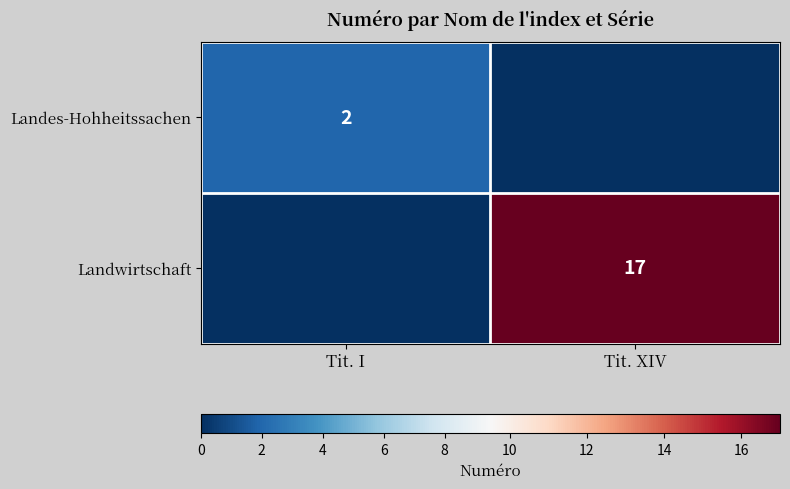

Is it true that Landes-Hohheitssachen equals 4 at Tit. I?

False